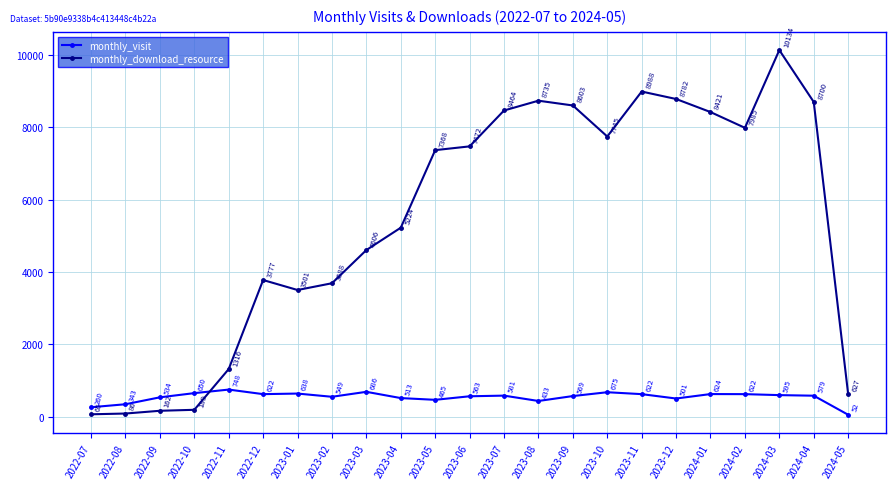

What is the value of the monthly_download_resource point at the 11th from the left?

7368